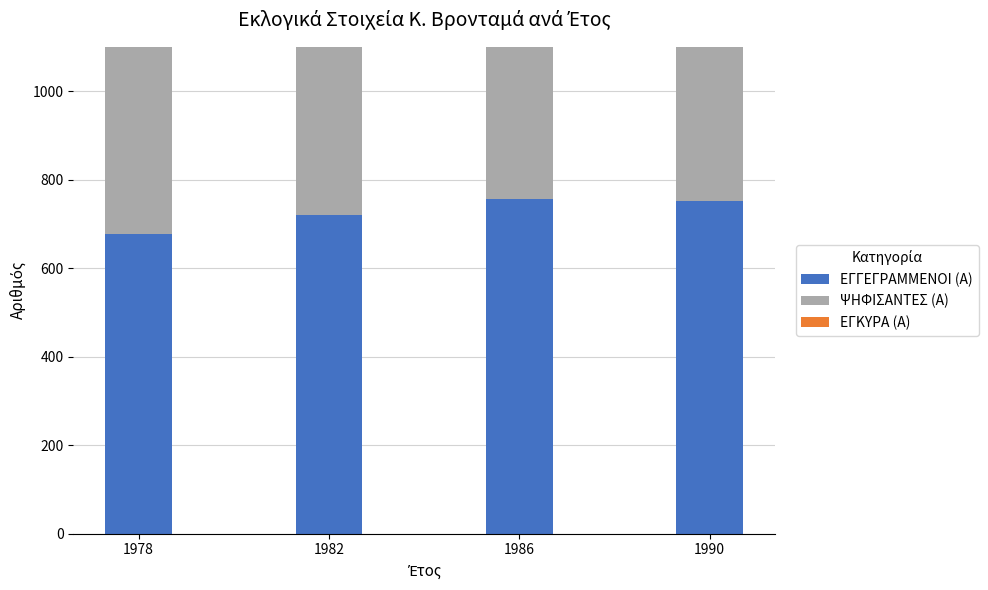

Reading left to right, extract all data points from this chart.

ΕΓΓΕΓΡΑΜΜΕΝΟΙ (Α): 677	720	756	751
ΨΗΦΙΣΑΝΤΕΣ (Α): 475	555	568	553
ΕΓΚΥΡΑ (Α): 466	548	553	543